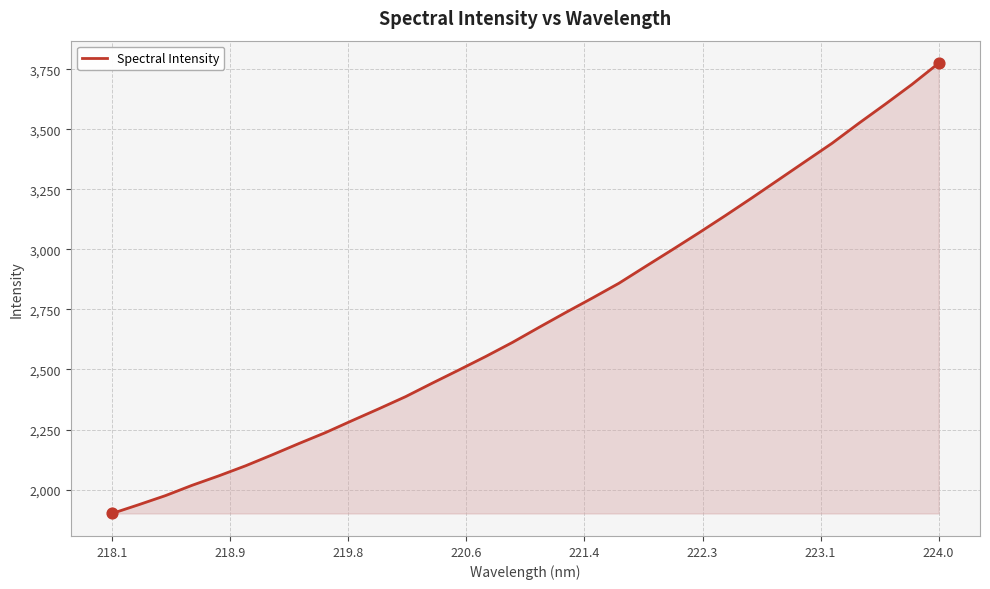

What is the smallest value displayed?

1900.6